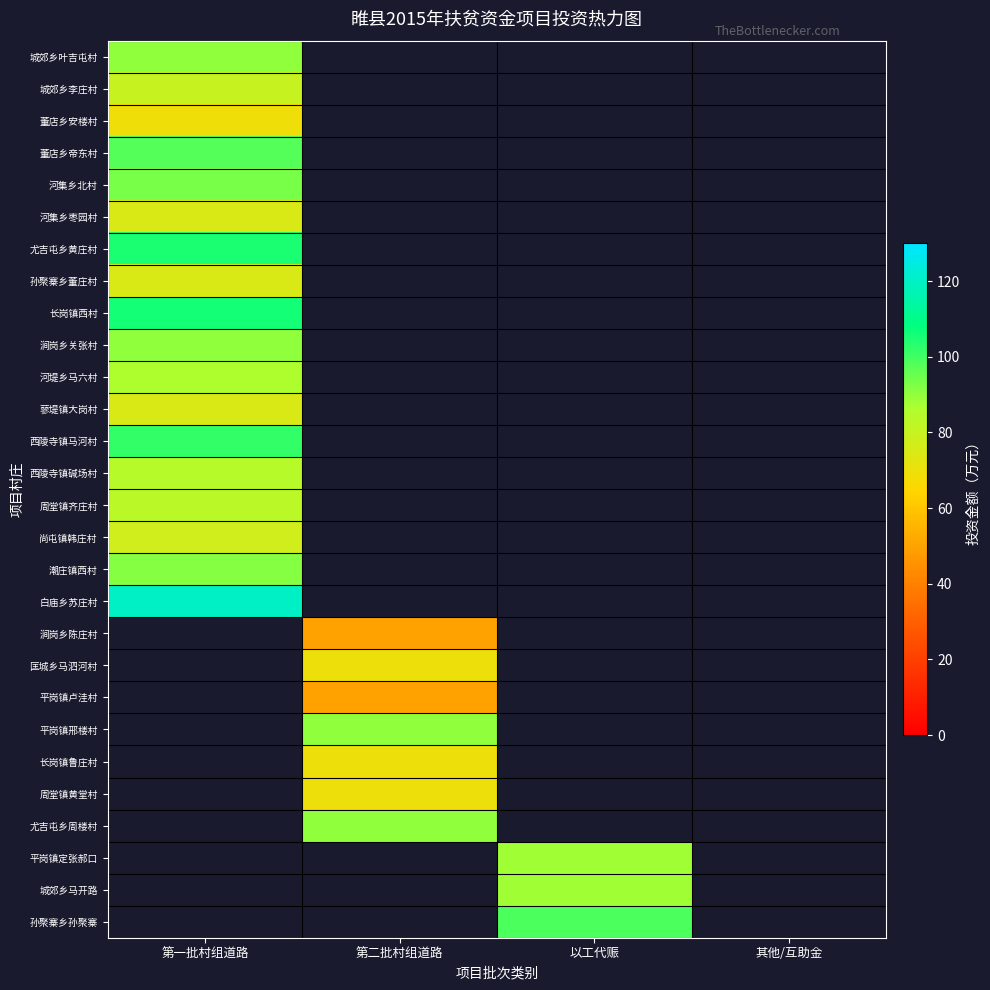

What is the highest value of the 城郊乡李庄村 series?

80.0